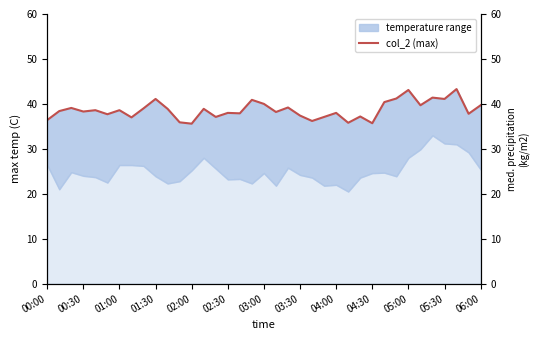

Reading left to right, extract all data points from this chart.

36.4	38.4	39.1	38.3	38.6	37.7	38.6	37.0	39.0	41.1	38.9	35.9	35.6	38.9	37.1	38.0	37.9	40.9	40.0	38.2	39.2	37.4	36.2	37.1	38.0	35.8	37.2	35.7	40.4	41.2	43.1	39.7	41.4	41.1	43.3	37.8	39.7